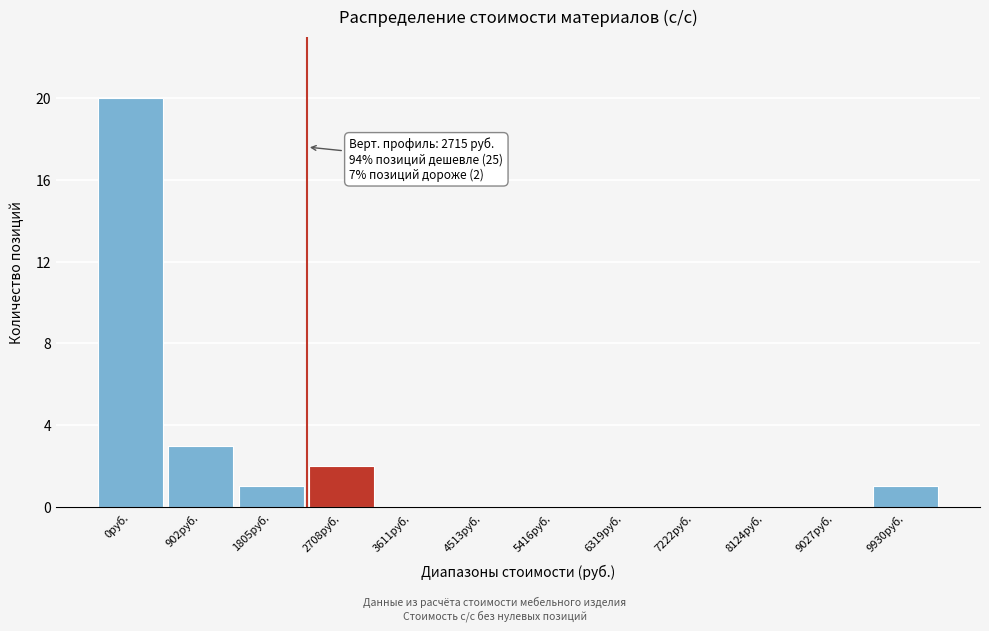

Reading left to right, list all the values displayed in this chart.

0руб.=20	902руб.=3	1805руб.=1	2708руб.=2	3611руб.=0	4513руб.=0	5416руб.=0	6319руб.=0	7222руб.=0	8124руб.=0	9027руб.=0	9930руб.=1